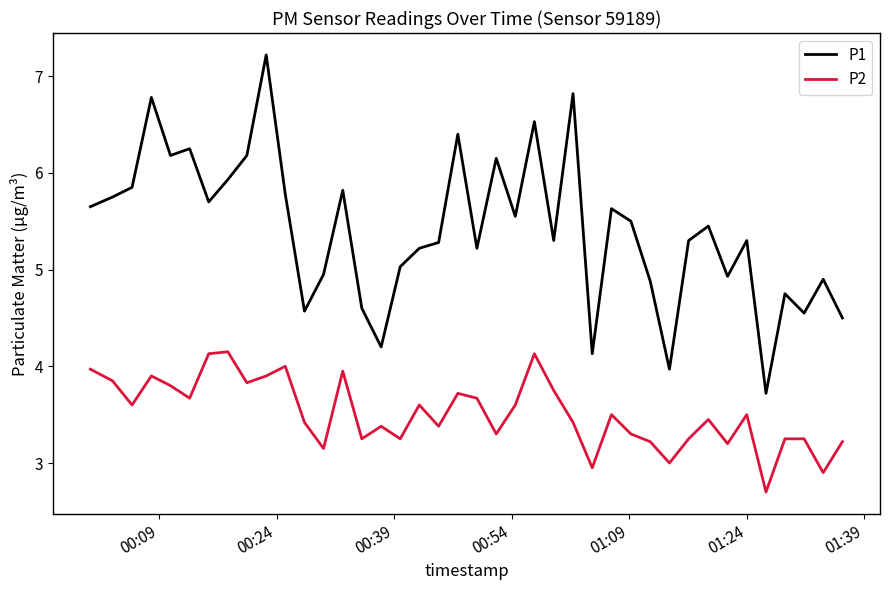

Count the number of categories in the chart.

40